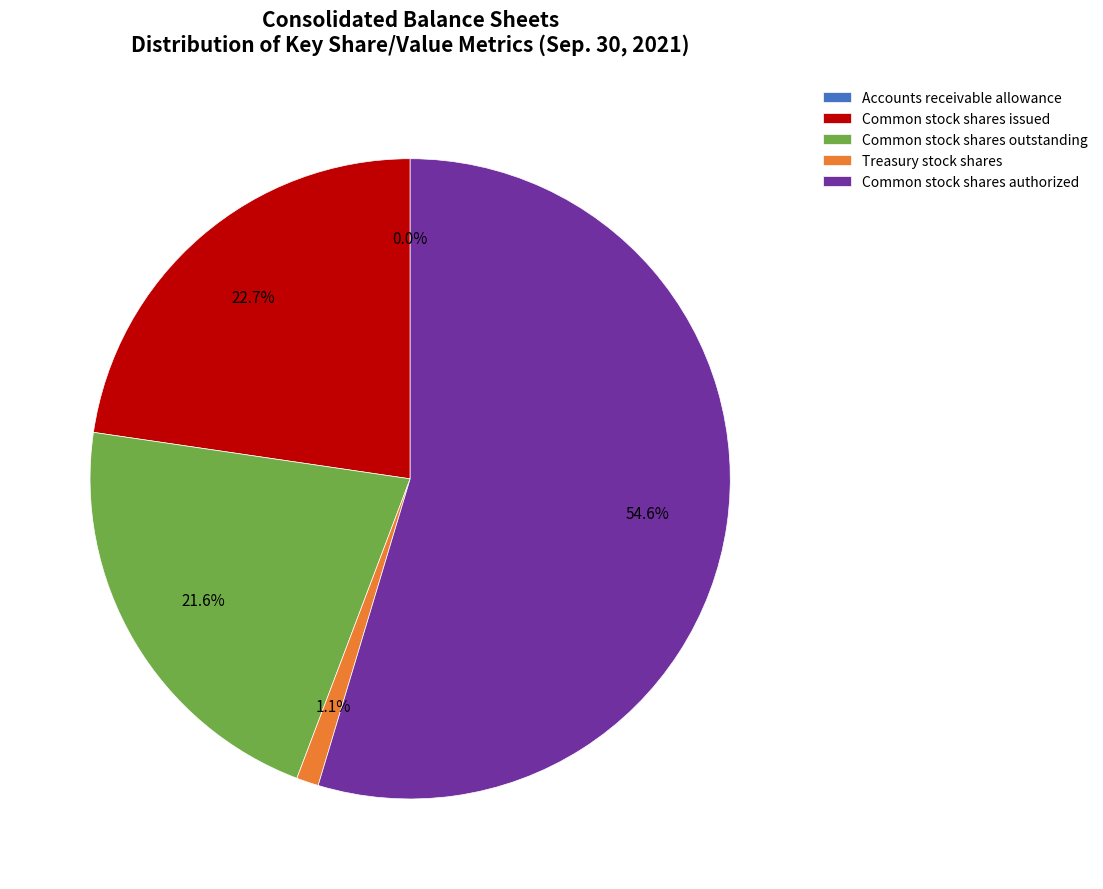

Does any single category account for the majority?

Yes